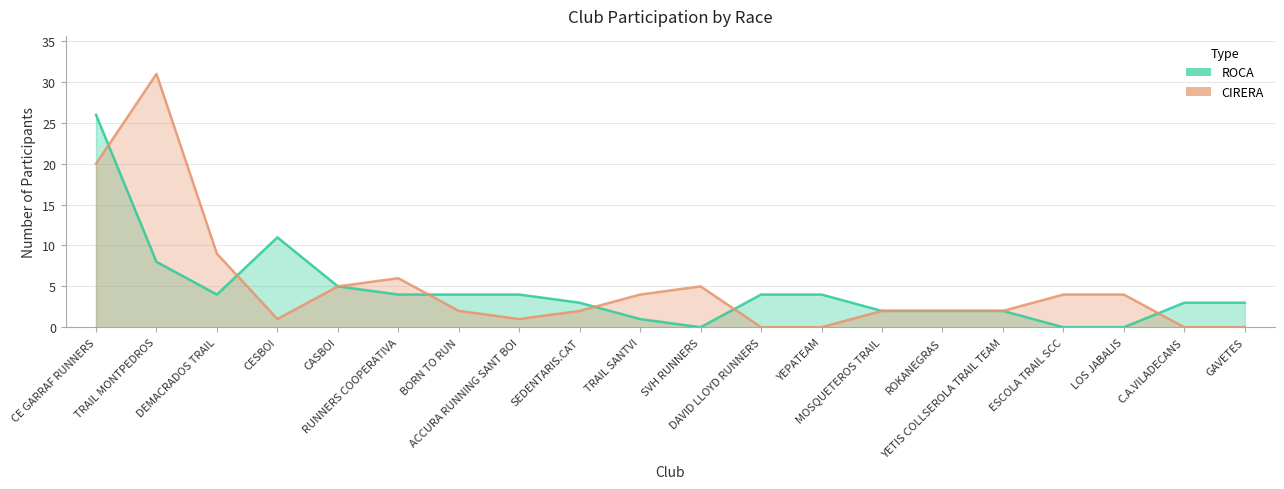

Rank the series by their average value, from lowest to highest.

ROCA, CIRERA